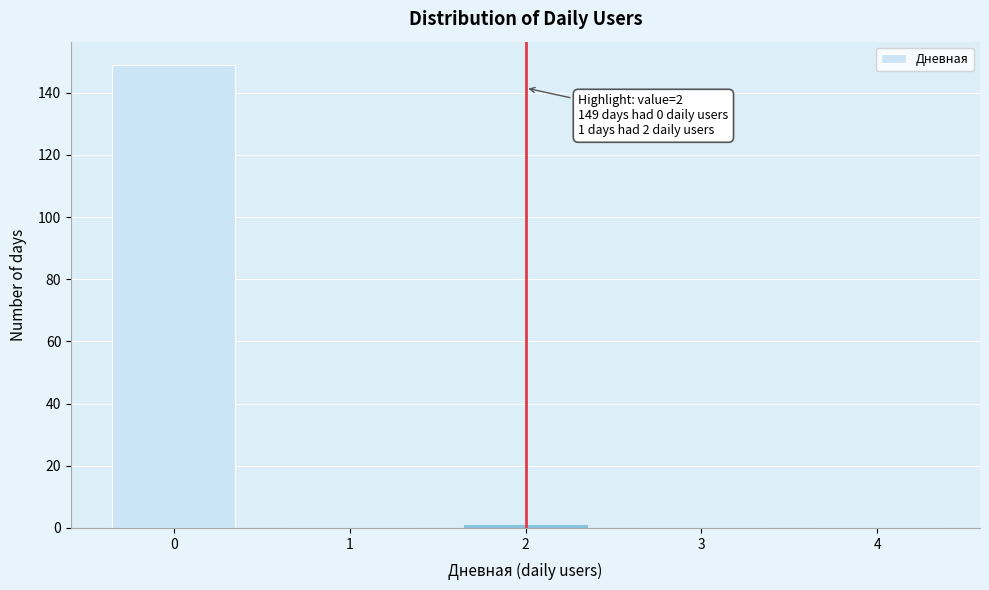

Reading left to right, extract all data points from this chart.

0=149	1=0	2=1	3=0	4=0